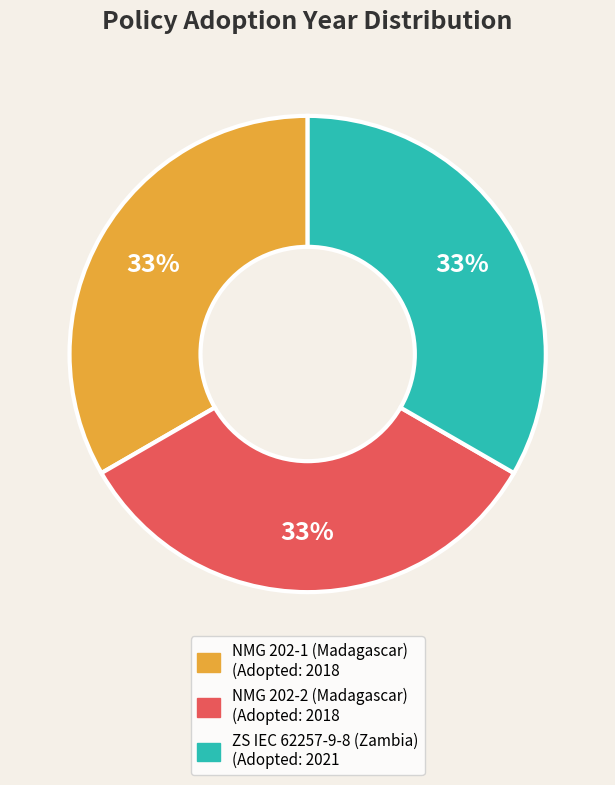

Is there a majority slice in this chart?

No